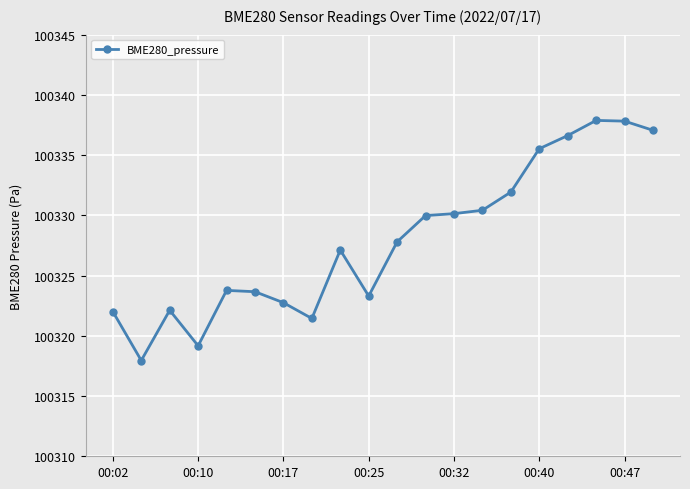

What is the average value?

100327.9